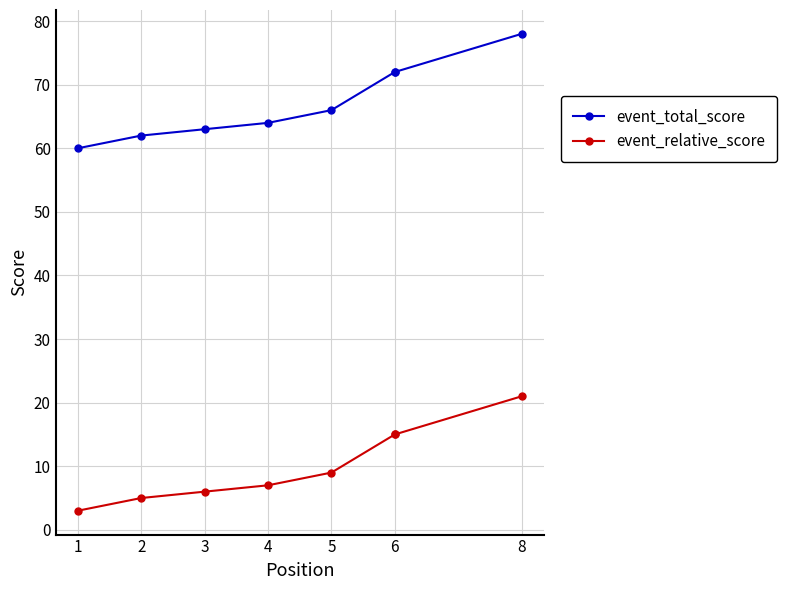

How many lines are shown in the chart?

2